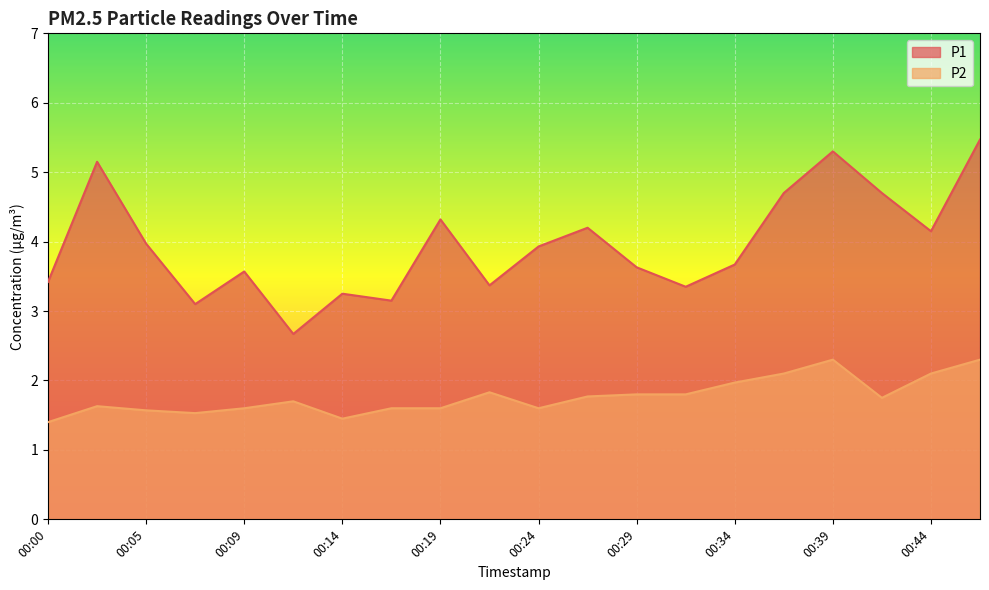

At which label is P1 closest to 4?

00:05